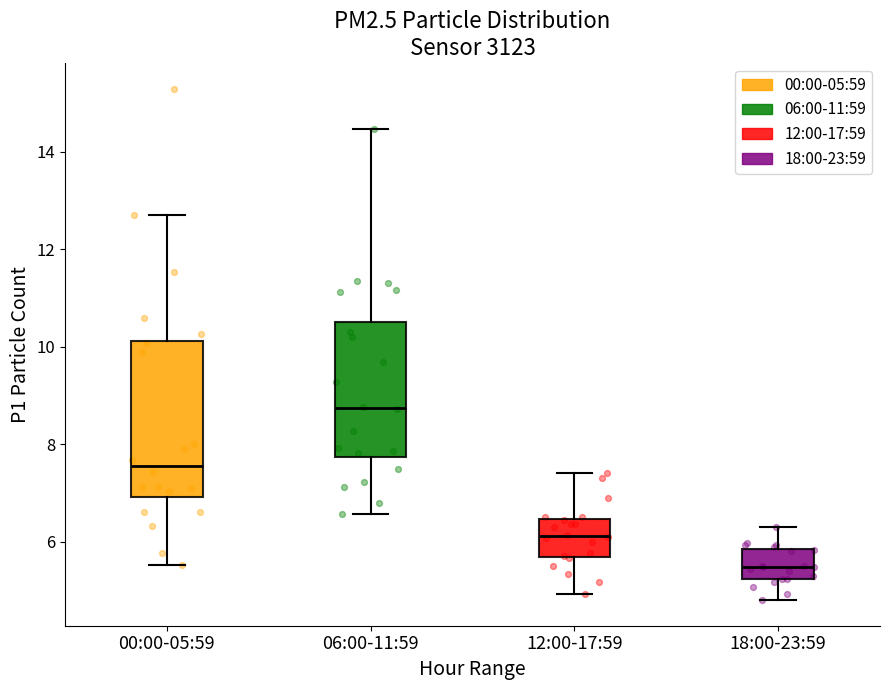

Which box is the tallest, from its lower edge to its upper edge?

00:00-05:59